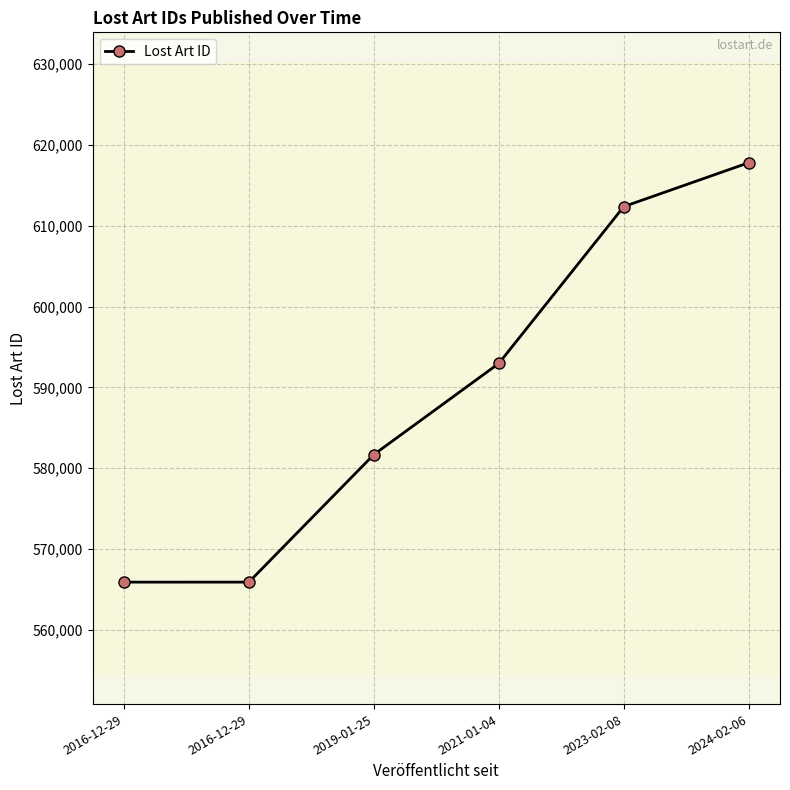

Reading right to left, transcribe all the data shown in this chart.

617809	612374	592959	581675	565887	565886